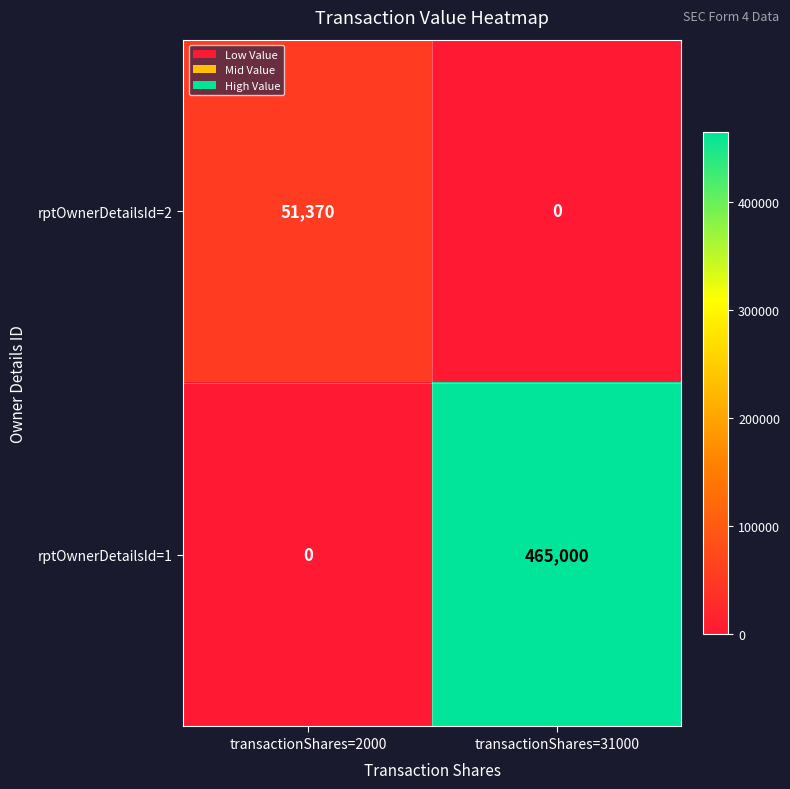

What is the difference between the rptOwnerDetailsId=1 values at transactionShares=2000 and transactionShares=31000?

465000